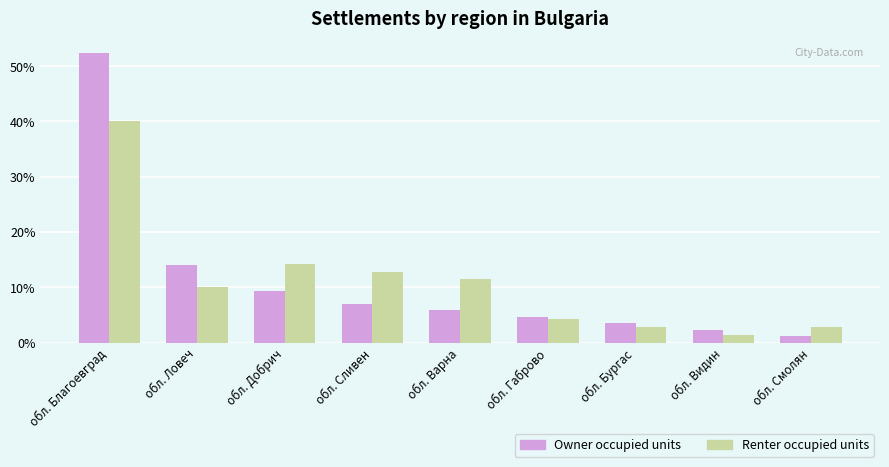

What is the difference between the second highest and minimum values in the Owner occupied units series?

12.8